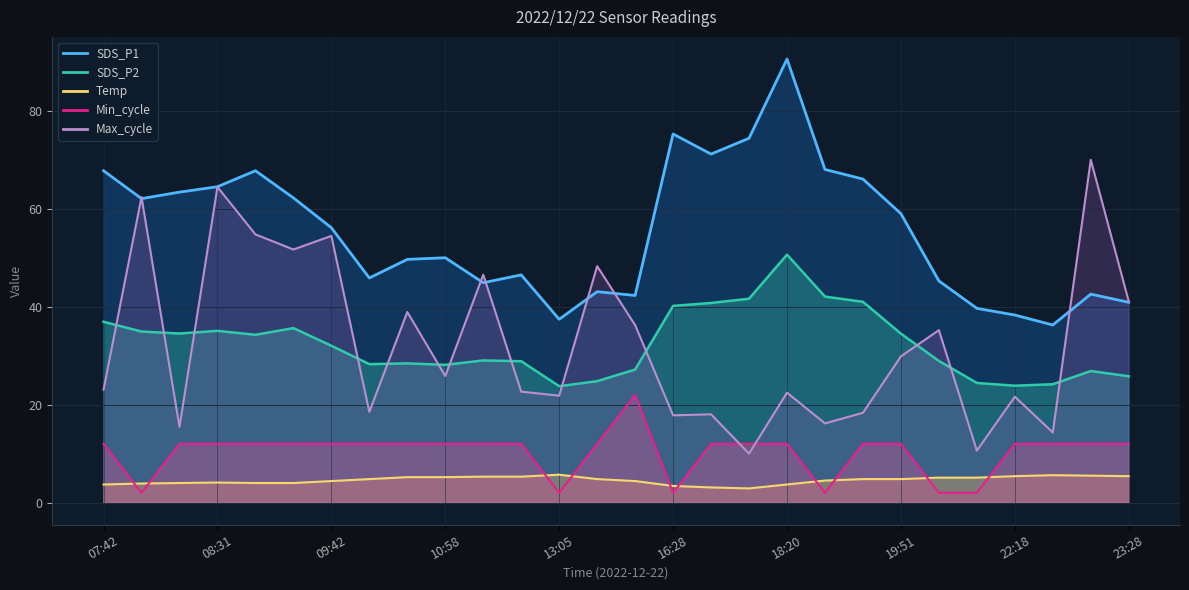

What is the label of the 3rd point from the right?

22:38